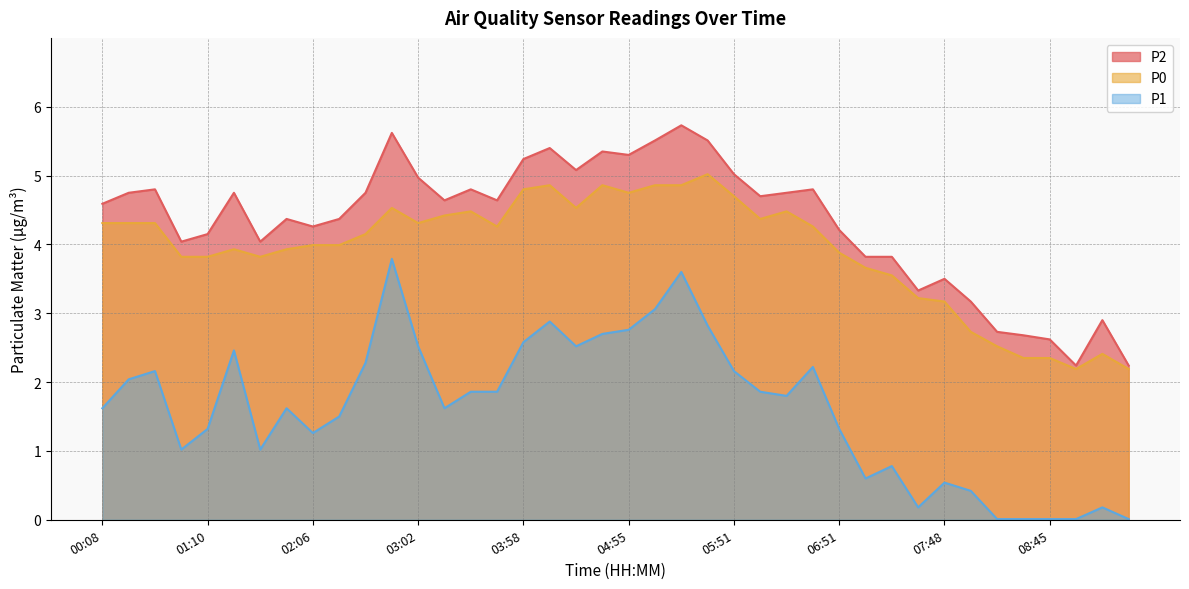

List the series in order of their overall mean, lowest first.

P1, P0, P2